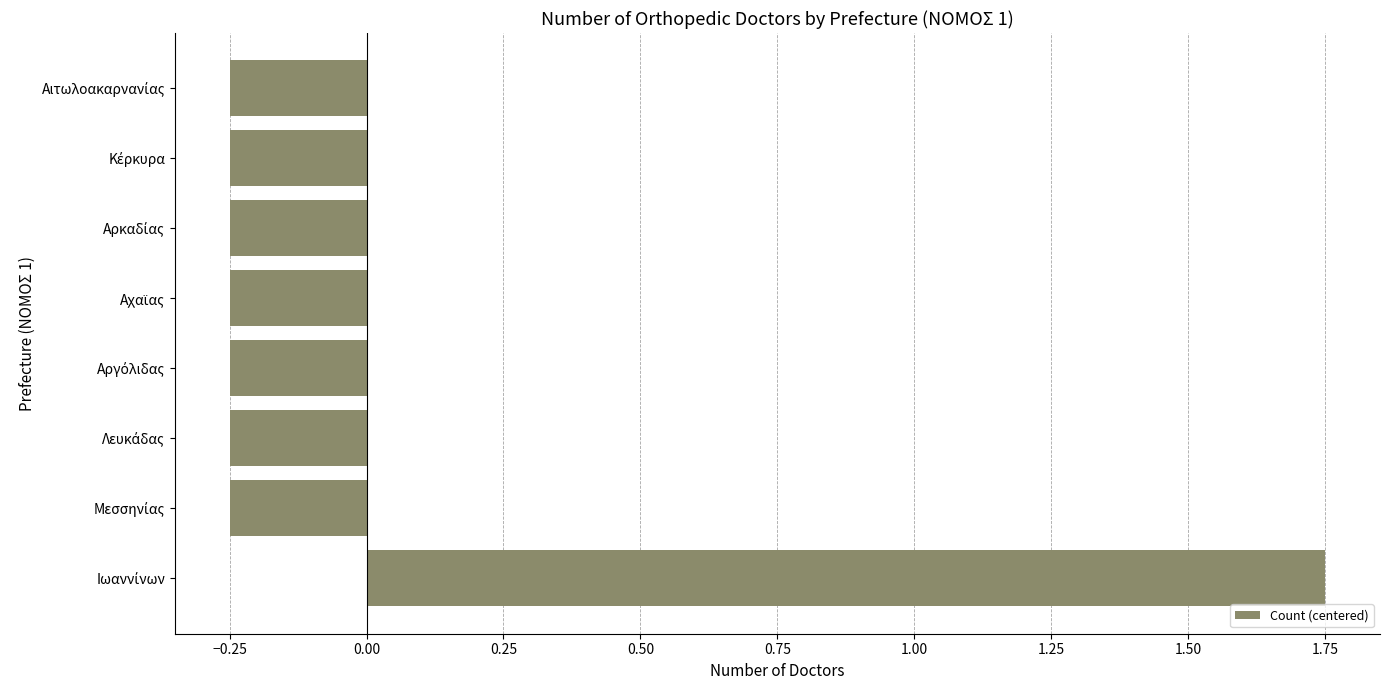

How many bars are there in total?

8